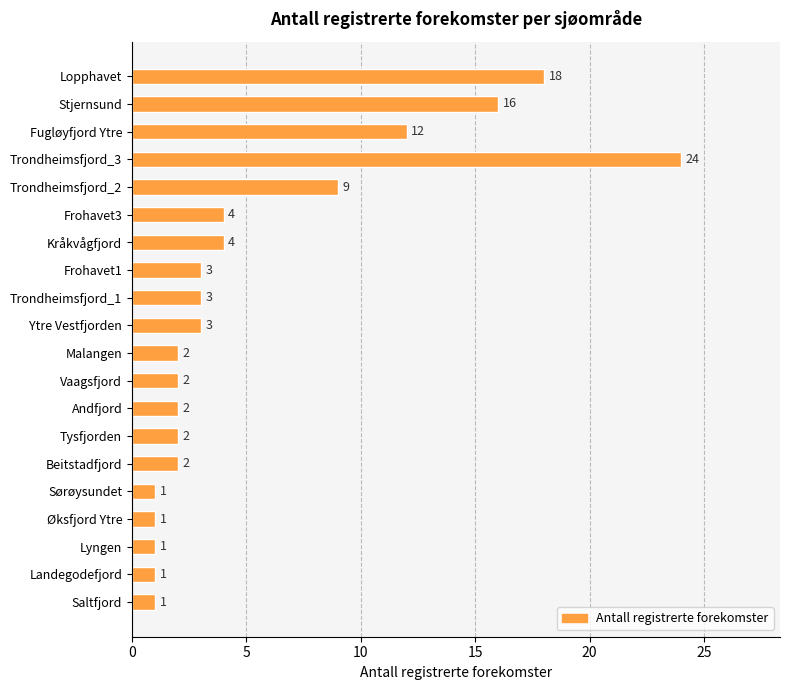

What is the average value?

6